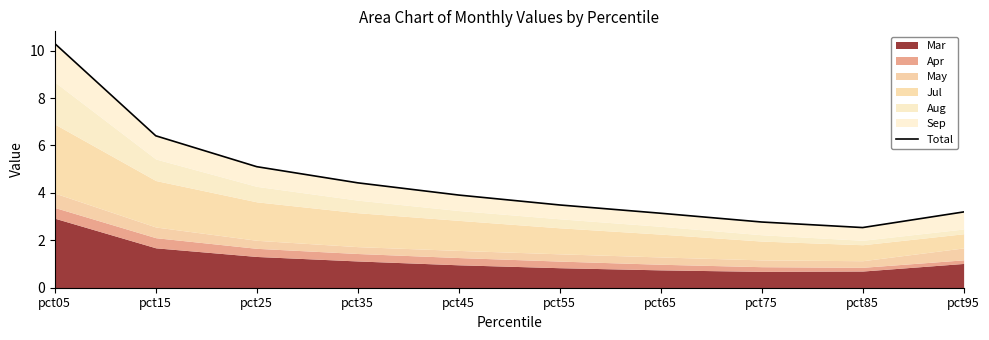

Which label corresponds to the largest value in the chart?

pct05